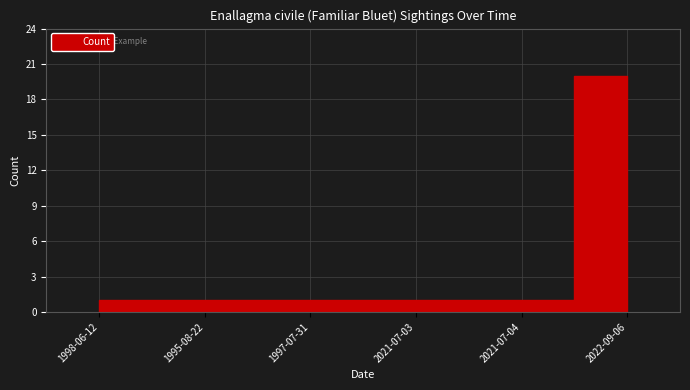

Reading left to right, extract all data points from this chart.

1	1	1	1	1	20